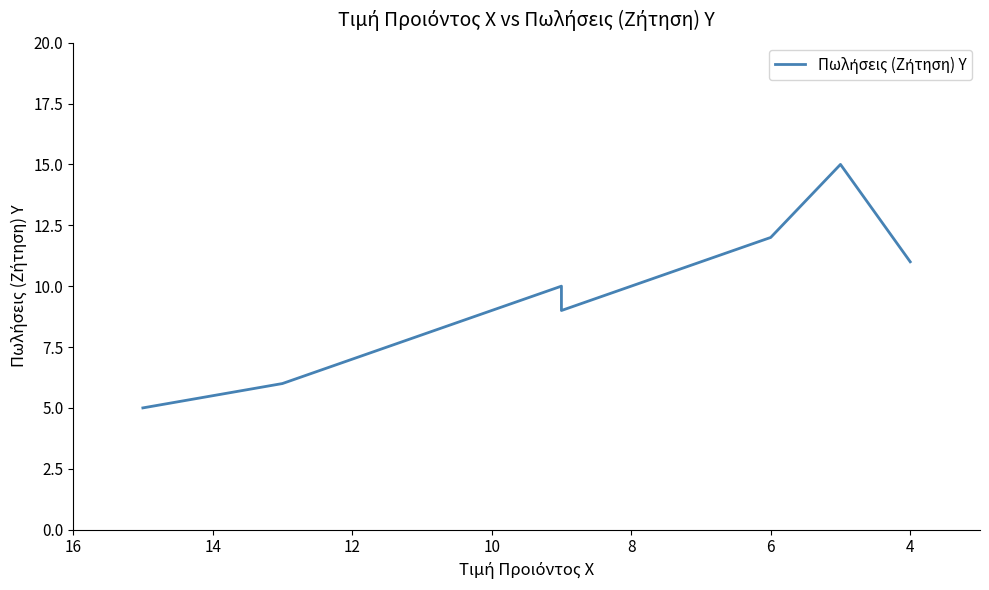

Does the chart display data point markers on the line(s)?

No